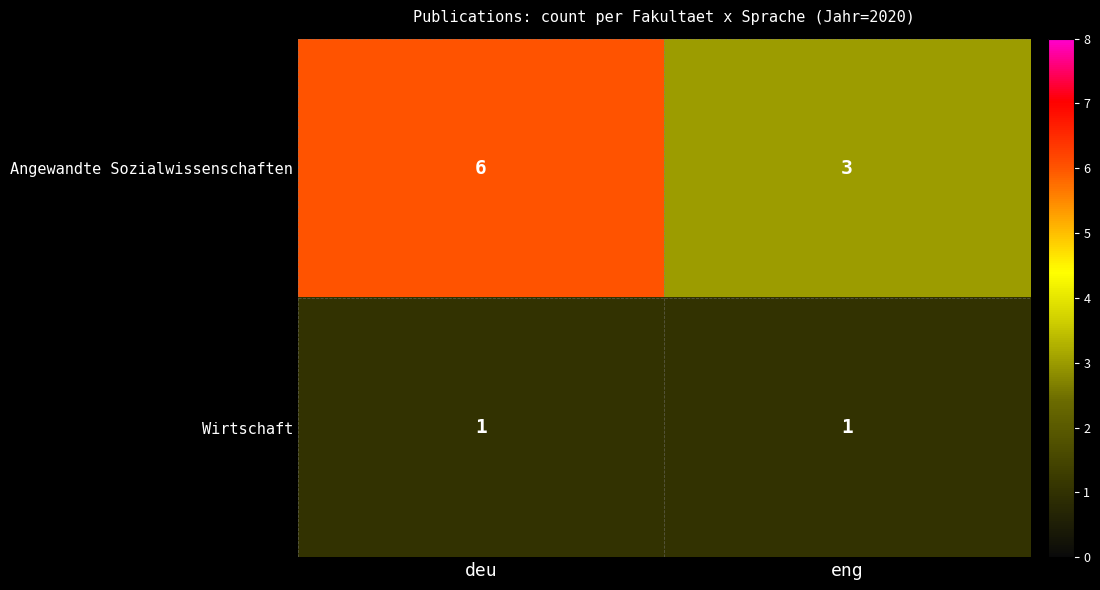

Between deu and eng, which series saw the biggest shift?

Angewandte Sozialwissenschaften